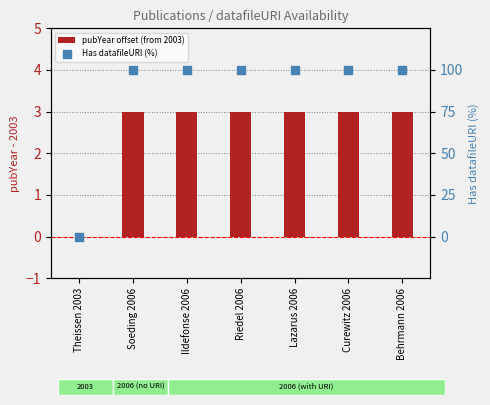

What are all the series names shown in the legend?

pubYear offset (from 2003), Has datafileURI (%)